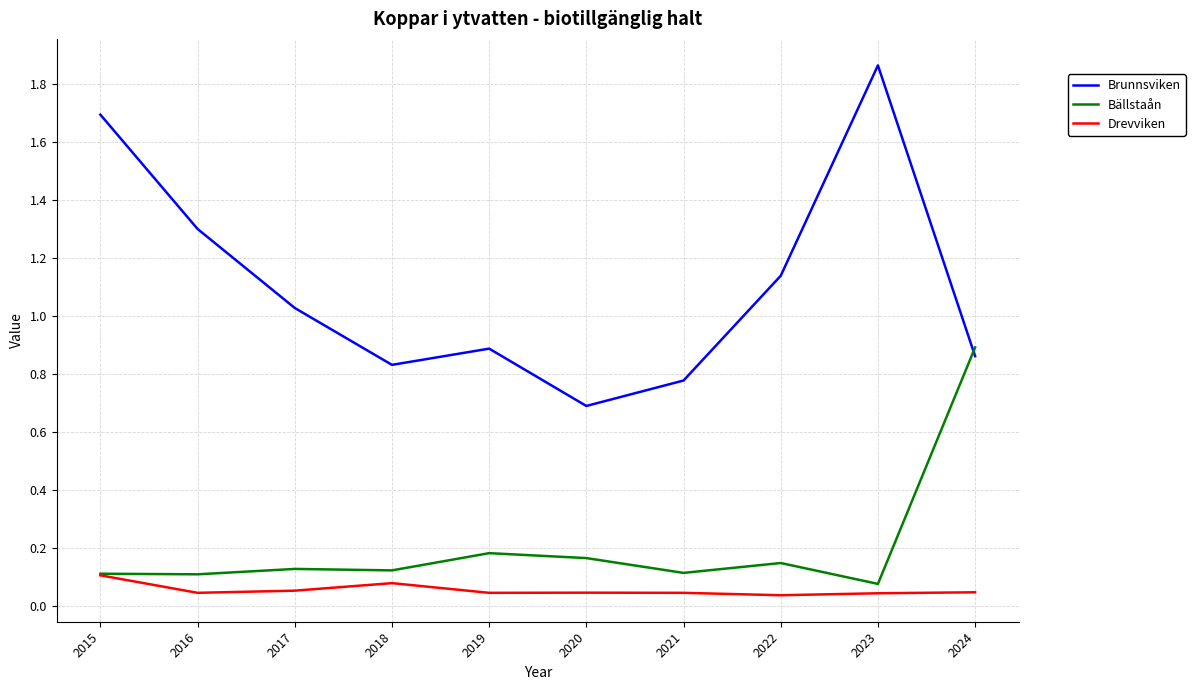

Is it true that Brunnsviken equals 0.6 at 2023?

False